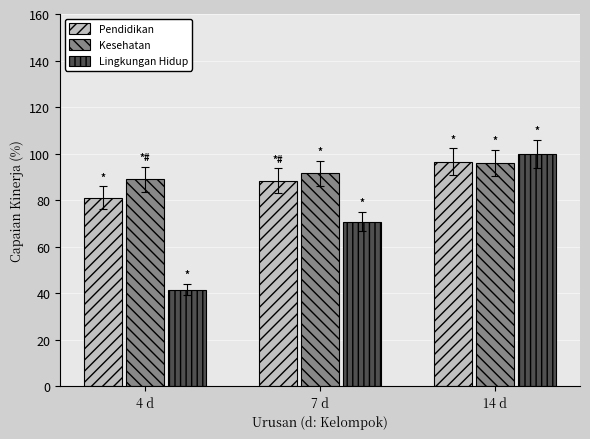

Which category has the lowest value across all series?

4 d